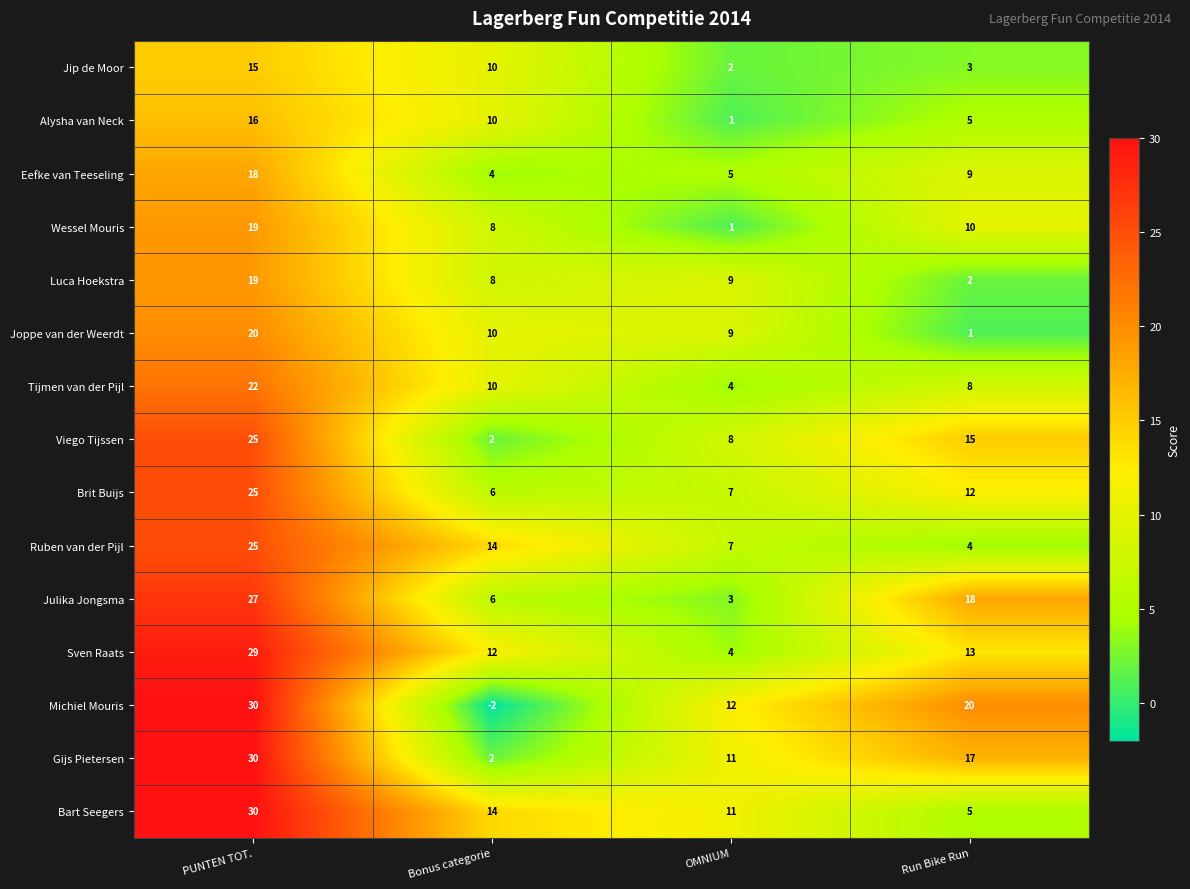

Count the number of data series in this chart.

15